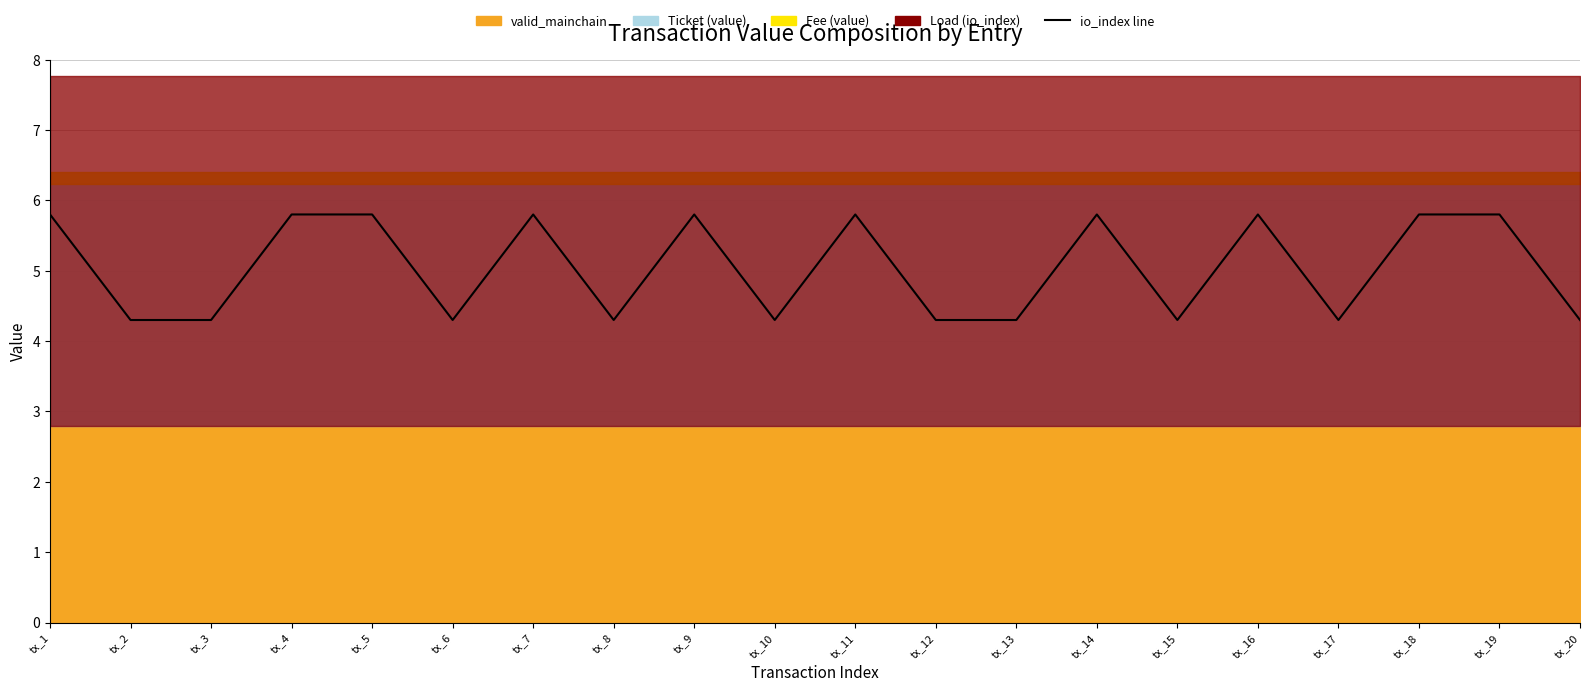

Rank the categories by value from highest to lowest.

tx_1, tx_4, tx_5, tx_7, tx_9, tx_11, tx_14, tx_16, tx_18, tx_19, tx_2, tx_3, tx_6, tx_8, tx_10, tx_12, tx_13, tx_15, tx_17, tx_20